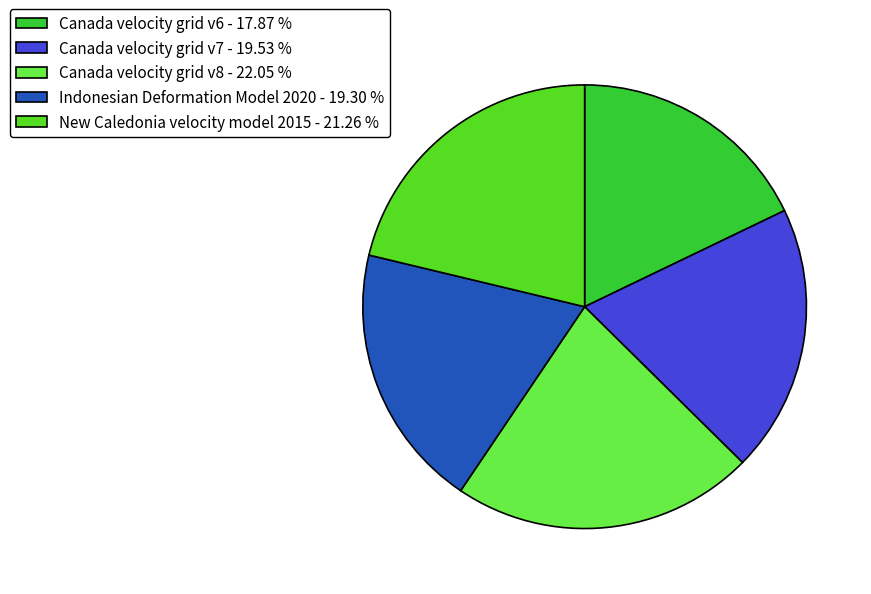

What is the ratio of the value at Indonesian Deformation Model 2020 to the value at Canada velocity grid v6?

1.1